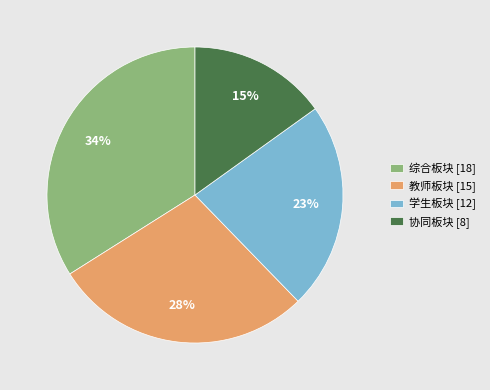

How many slices are in this pie chart?

4